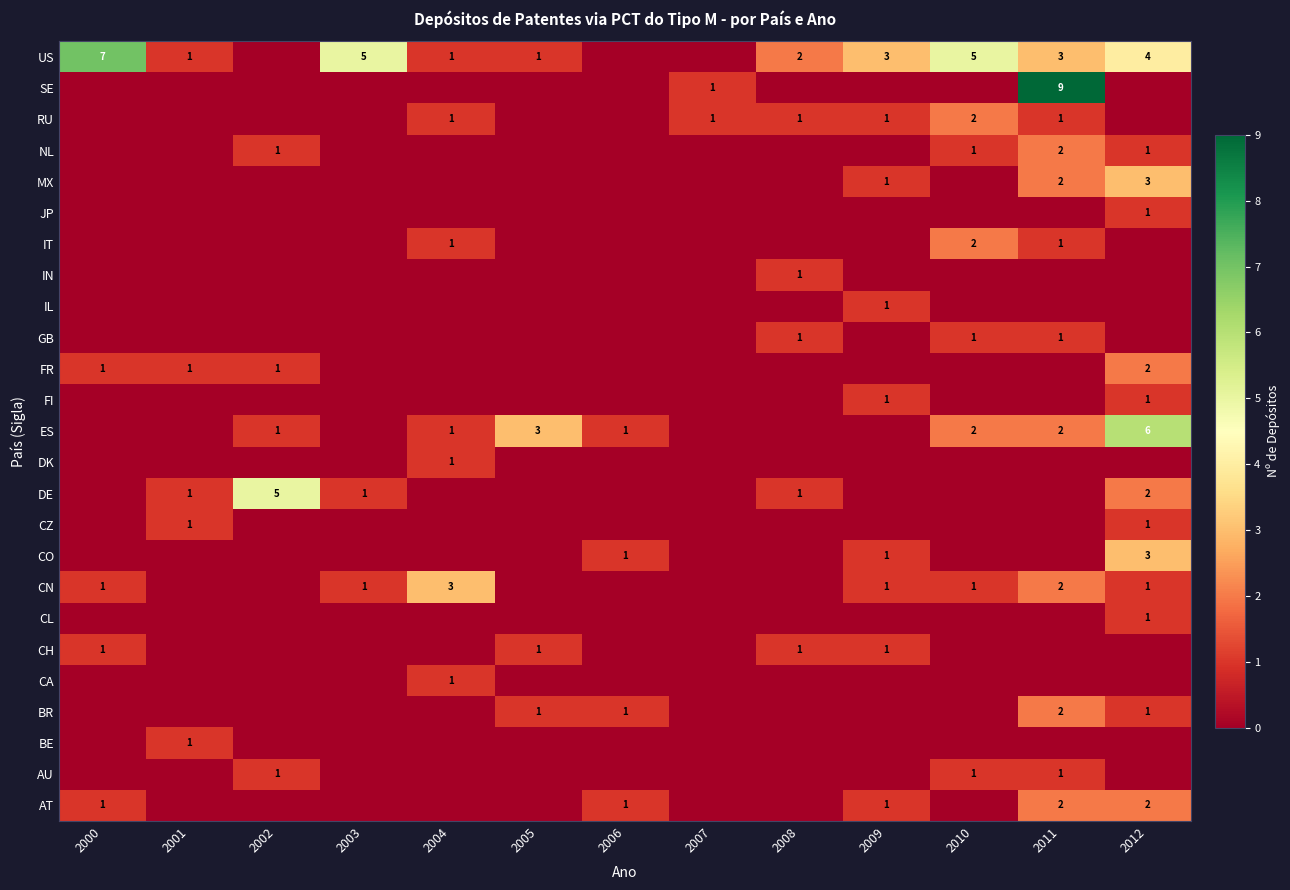

Is it true that AT equals 1 at 2009?

True